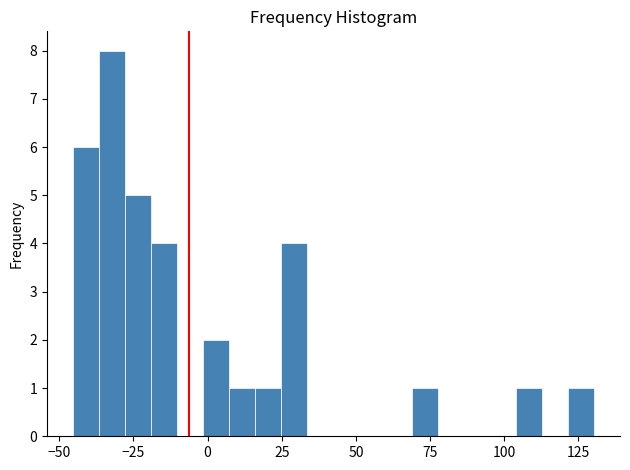

Read against the x-axis, roughly where is the centre of the tallest bar?

-30